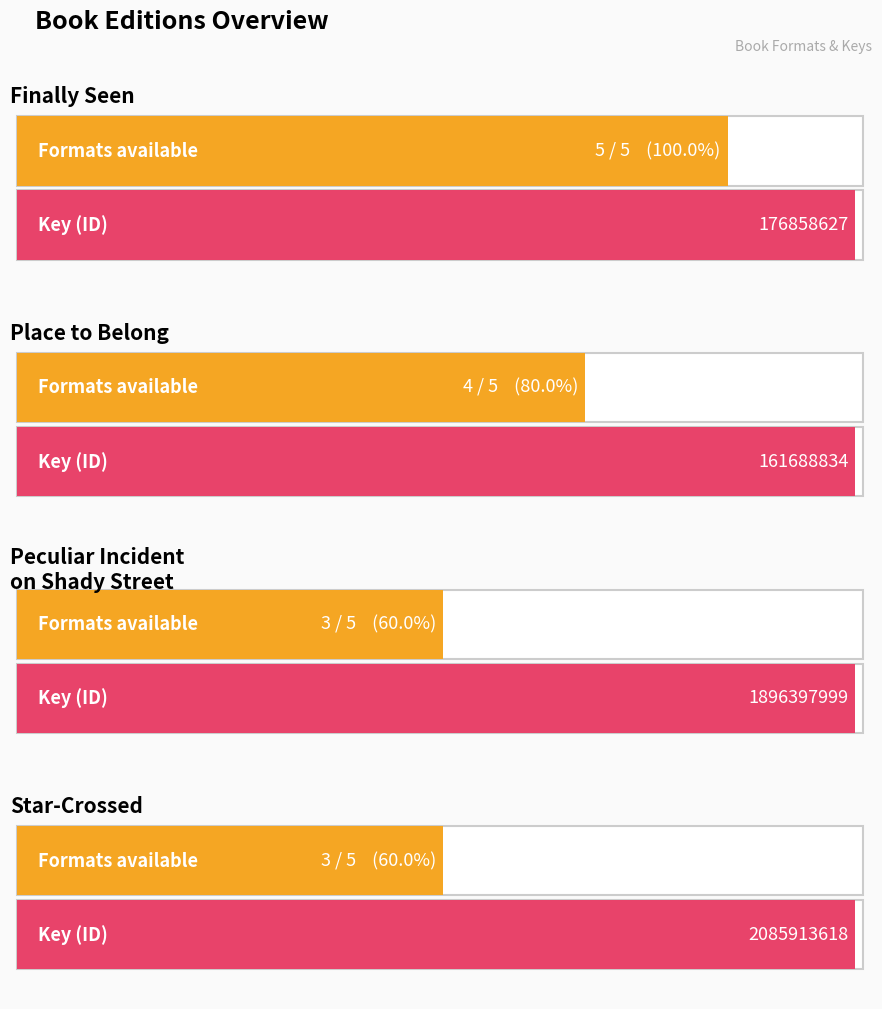

How many data points are above 4?

1